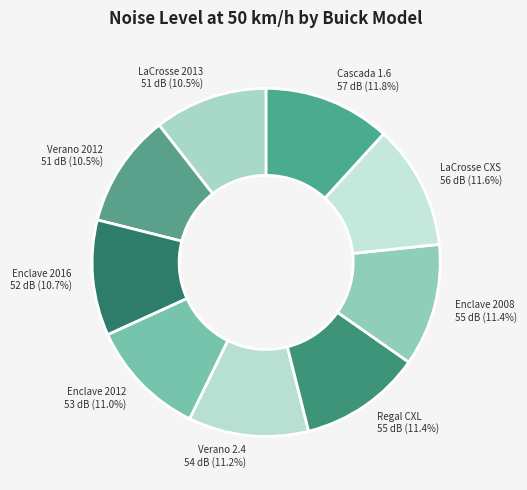

Is LaCrosse CXS 56 dB (11.6%) the majority of the pie?

No